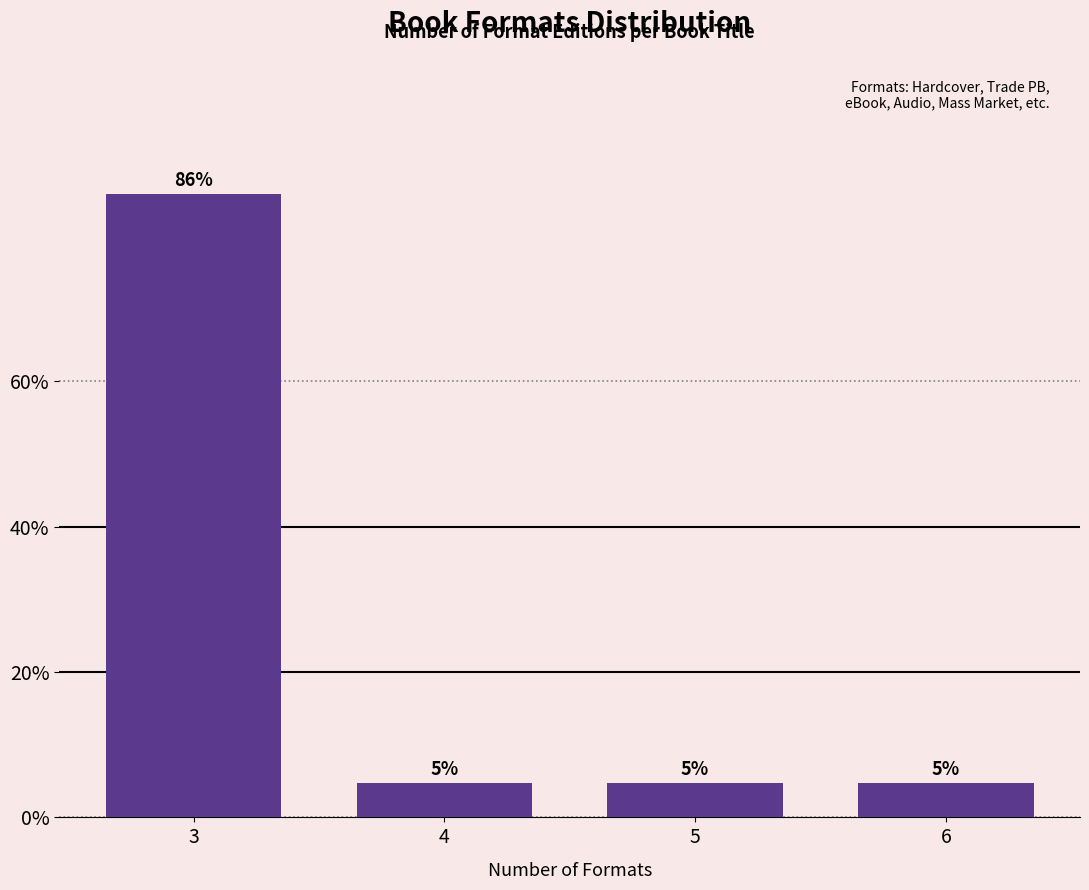

How many bars are there in total?

4